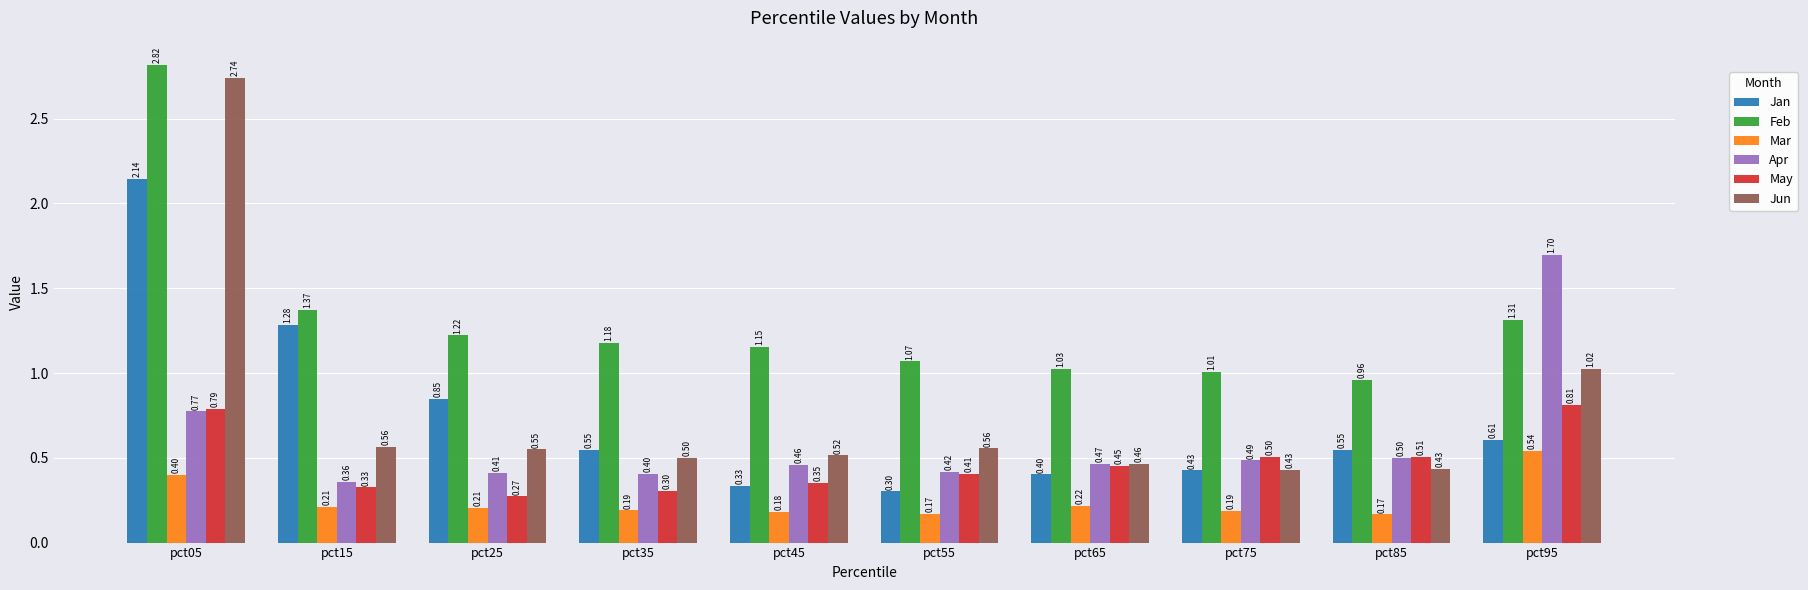

Read the Mar value at pct95.

0.5